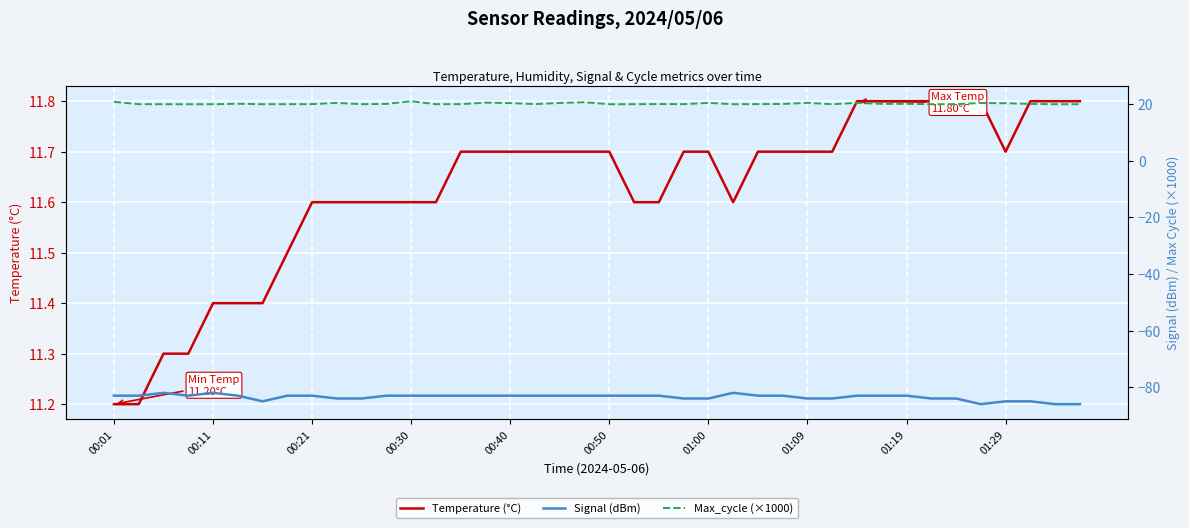

What is the difference between the second highest and second lowest values in the Max_cycle (×1000) series?

0.9